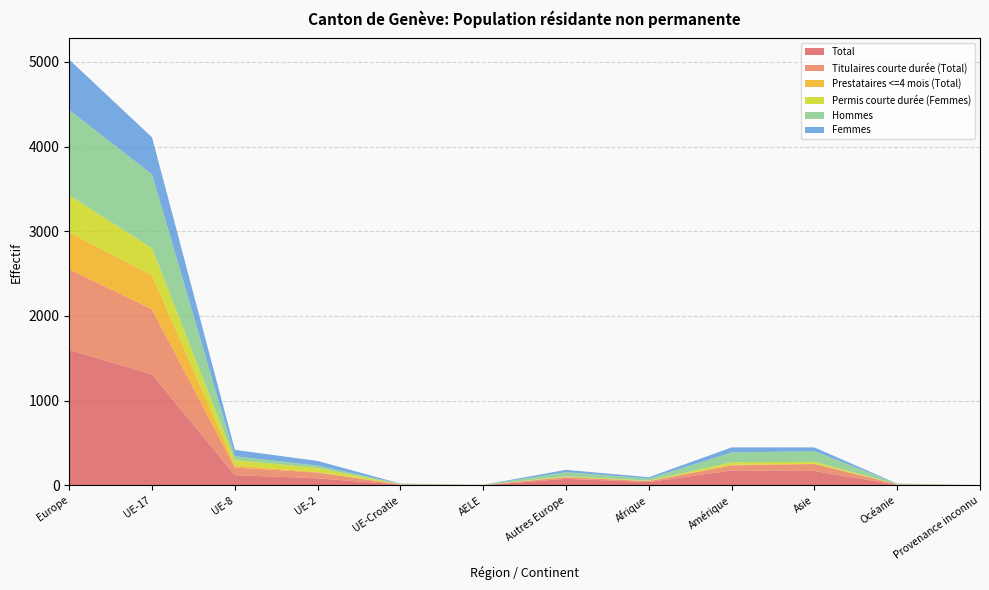

Reading left to right, what are all the values shown in this chart?

Total: 1601	1309	121	83	9	2	77	39	176	170	7	1
Titulaires courte durée (Total): 951	769	90	68	2	2	20	11	60	82	6	1
Prestataires <=4 mois (Total): 435	403	25	5	1	0	1	2	8	3	0	0
Permis courte durée (Femmes): 438	318	62	49	0	1	8	5	28	23	1	1
Hommes: 1007	873	47	28	8	1	50	24	116	126	6	0
Femmes: 594	436	74	55	1	1	27	15	60	44	1	1